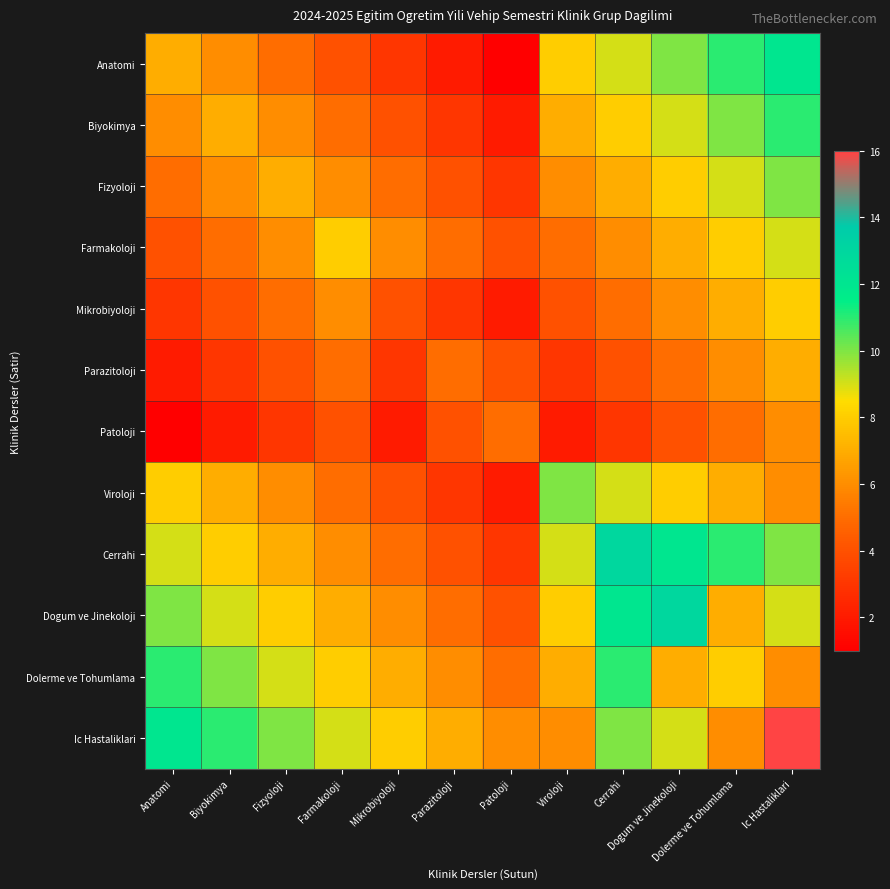

Reading left to right, list all the values displayed in this chart.

Anatomi: Anatomi=7	Biyokimya=6	Fizyoloji=5	Farmakoloji=4	Mikrobiyoloji=3	Parazitoloji=2	Patoloji=1	Viroloji=8	Cerrahi=9	Dogum ve Jinekoloji=10	Dolerme ve Tohumlama=11	Ic Hastaliklari=12
Biyokimya: Anatomi=6	Biyokimya=7	Fizyoloji=6	Farmakoloji=5	Mikrobiyoloji=4	Parazitoloji=3	Patoloji=2	Viroloji=7	Cerrahi=8	Dogum ve Jinekoloji=9	Dolerme ve Tohumlama=10	Ic Hastaliklari=11
Fizyoloji: Anatomi=5	Biyokimya=6	Fizyoloji=7	Farmakoloji=6	Mikrobiyoloji=5	Parazitoloji=4	Patoloji=3	Viroloji=6	Cerrahi=7	Dogum ve Jinekoloji=8	Dolerme ve Tohumlama=9	Ic Hastaliklari=10
Farmakoloji: Anatomi=4	Biyokimya=5	Fizyoloji=6	Farmakoloji=8	Mikrobiyoloji=6	Parazitoloji=5	Patoloji=4	Viroloji=5	Cerrahi=6	Dogum ve Jinekoloji=7	Dolerme ve Tohumlama=8	Ic Hastaliklari=9
Mikrobiyoloji: Anatomi=3	Biyokimya=4	Fizyoloji=5	Farmakoloji=6	Mikrobiyoloji=4	Parazitoloji=3	Patoloji=2	Viroloji=4	Cerrahi=5	Dogum ve Jinekoloji=6	Dolerme ve Tohumlama=7	Ic Hastaliklari=8
Parazitoloji: Anatomi=2	Biyokimya=3	Fizyoloji=4	Farmakoloji=5	Mikrobiyoloji=3	Parazitoloji=5	Patoloji=4	Viroloji=3	Cerrahi=4	Dogum ve Jinekoloji=5	Dolerme ve Tohumlama=6	Ic Hastaliklari=7
Patoloji: Anatomi=1	Biyokimya=2	Fizyoloji=3	Farmakoloji=4	Mikrobiyoloji=2	Parazitoloji=4	Patoloji=5	Viroloji=2	Cerrahi=3	Dogum ve Jinekoloji=4	Dolerme ve Tohumlama=5	Ic Hastaliklari=6
Viroloji: Anatomi=8	Biyokimya=7	Fizyoloji=6	Farmakoloji=5	Mikrobiyoloji=4	Parazitoloji=3	Patoloji=2	Viroloji=10	Cerrahi=9	Dogum ve Jinekoloji=8	Dolerme ve Tohumlama=7	Ic Hastaliklari=6
Cerrahi: Anatomi=9	Biyokimya=8	Fizyoloji=7	Farmakoloji=6	Mikrobiyoloji=5	Parazitoloji=4	Patoloji=3	Viroloji=9	Cerrahi=13	Dogum ve Jinekoloji=12	Dolerme ve Tohumlama=11	Ic Hastaliklari=10
Dogum ve Jinekoloji: Anatomi=10	Biyokimya=9	Fizyoloji=8	Farmakoloji=7	Mikrobiyoloji=6	Parazitoloji=5	Patoloji=4	Viroloji=8	Cerrahi=12	Dogum ve Jinekoloji=13	Dolerme ve Tohumlama=7	Ic Hastaliklari=9
Dolerme ve Tohumlama: Anatomi=11	Biyokimya=10	Fizyoloji=9	Farmakoloji=8	Mikrobiyoloji=7	Parazitoloji=6	Patoloji=5	Viroloji=7	Cerrahi=11	Dogum ve Jinekoloji=7	Dolerme ve Tohumlama=8	Ic Hastaliklari=6
Ic Hastaliklari: Anatomi=12	Biyokimya=11	Fizyoloji=10	Farmakoloji=9	Mikrobiyoloji=8	Parazitoloji=7	Patoloji=6	Viroloji=6	Cerrahi=10	Dogum ve Jinekoloji=9	Dolerme ve Tohumlama=6	Ic Hastaliklari=16